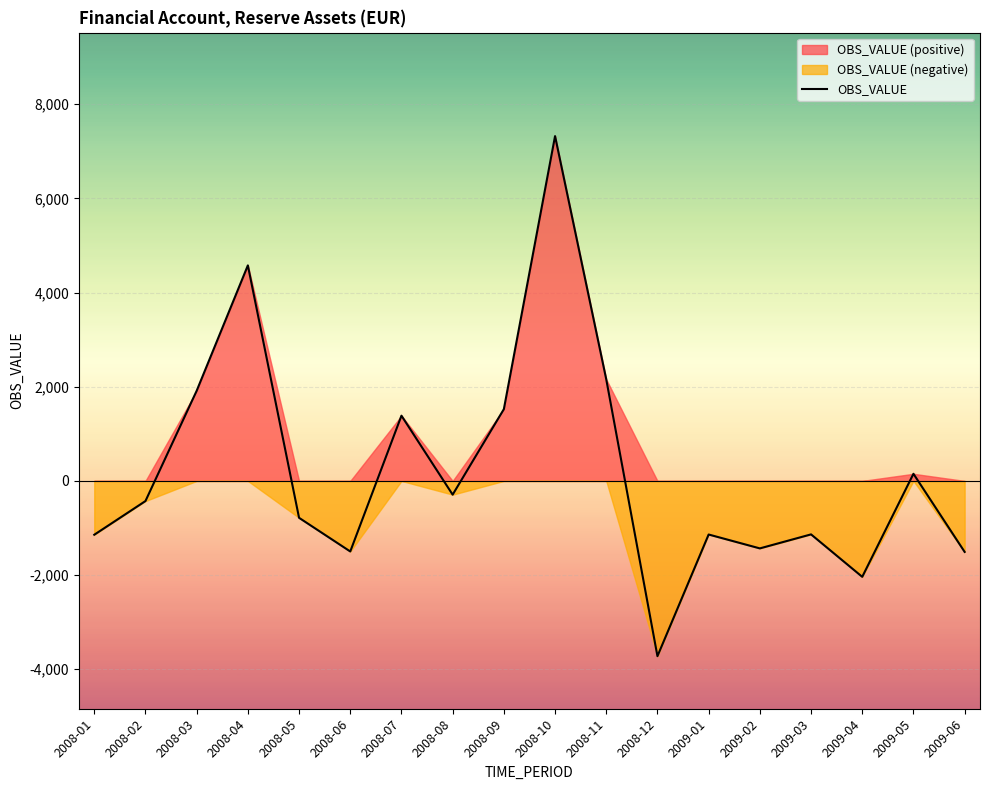

How many data points are less than -427?

10